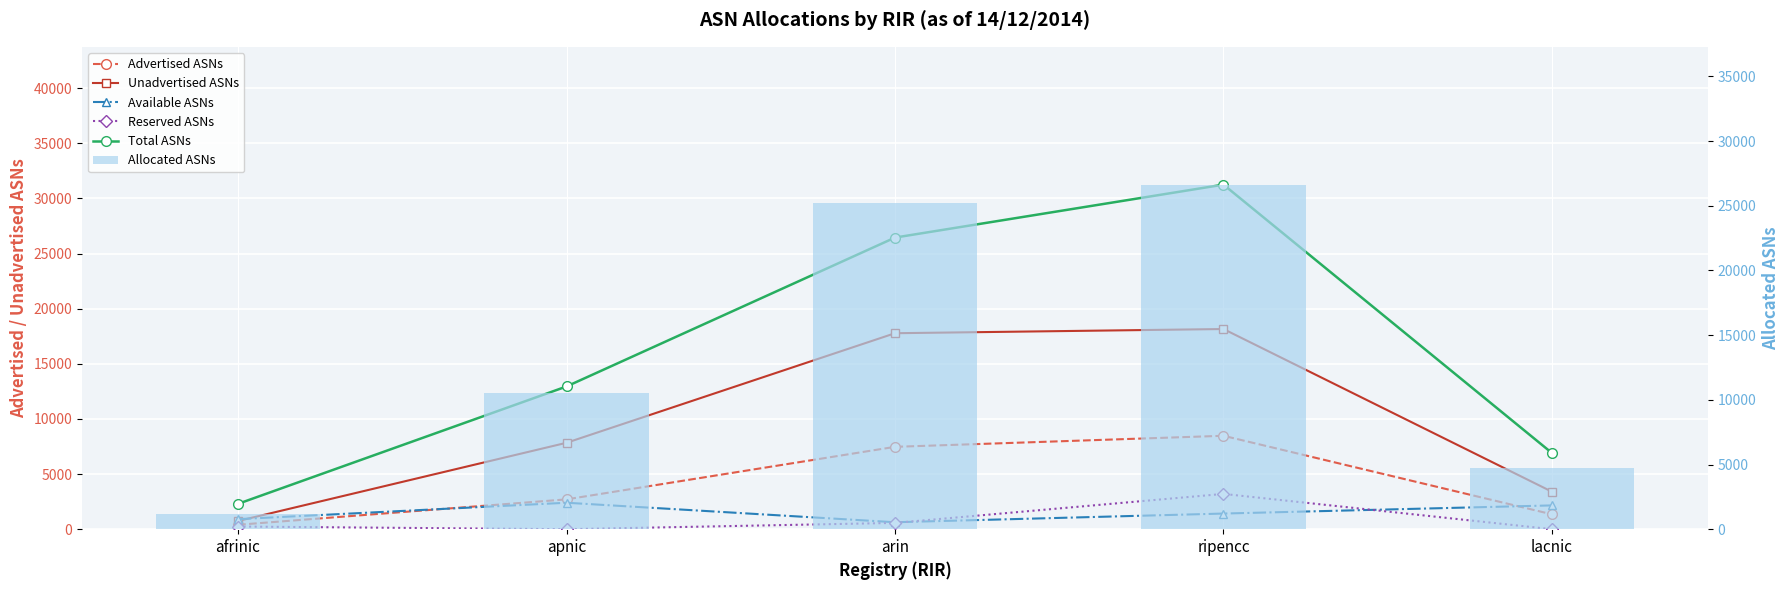

Read the Available ASNs value at afrinic, to the nearest 100.

900